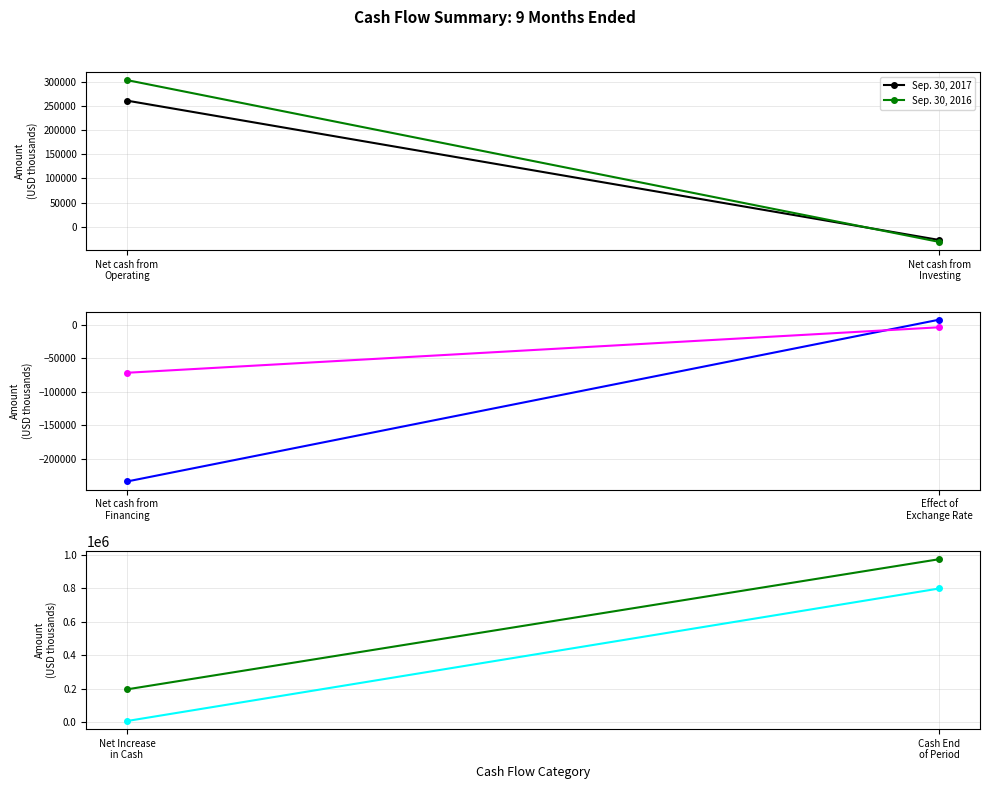

The value of Sep. 30, 2016 at Cash End of Period is 443919. True or false?

False